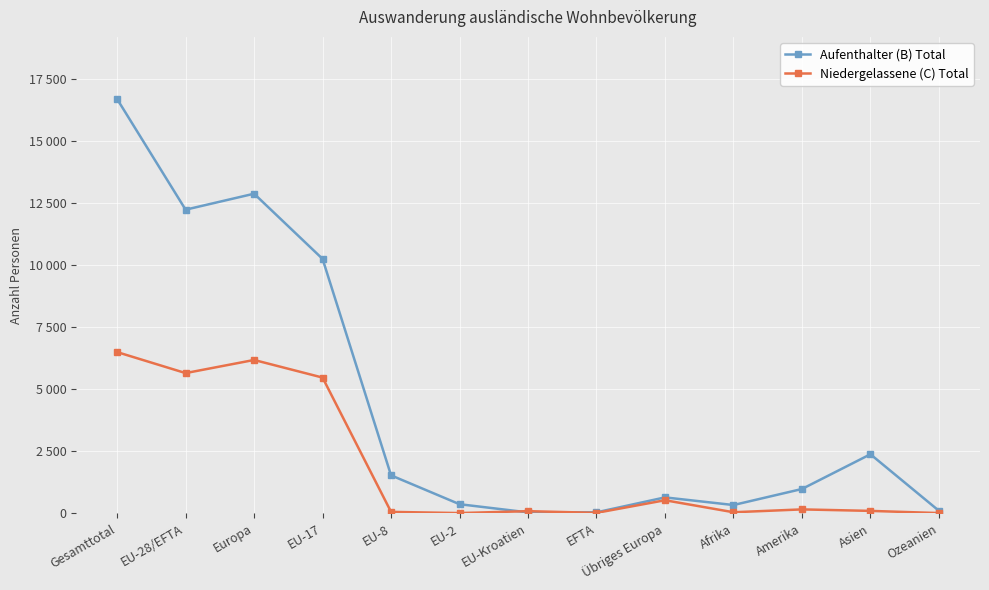

Which category has the highest value across all series?

Gesamttotal